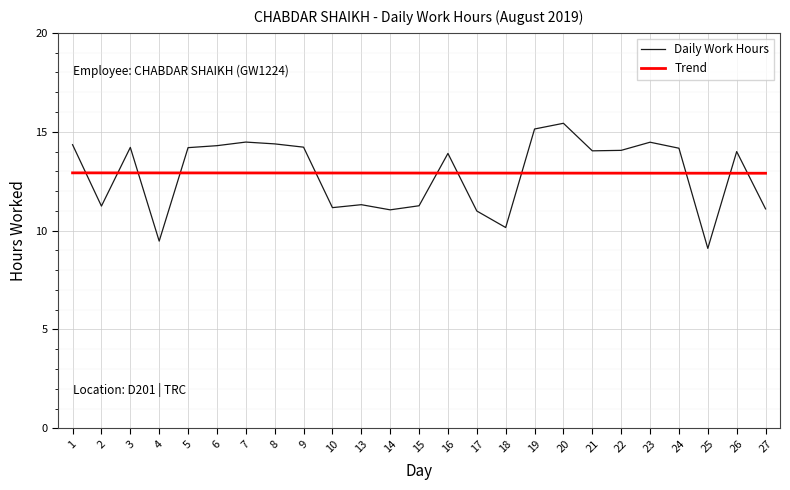

The value at 23 is 8.7. True or false?

False